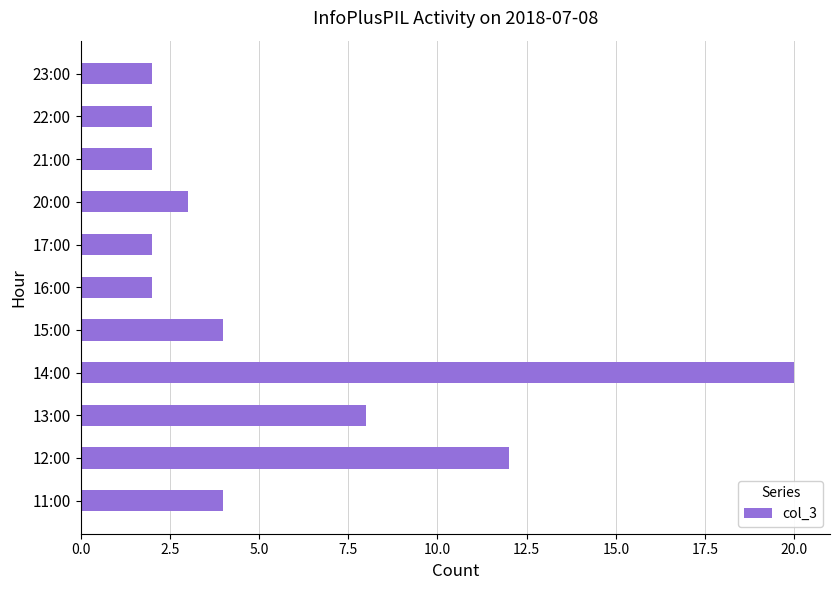

Reading bottom to top, what are all the values shown in this chart?

4	12	8	20	4	2	2	3	2	2	2